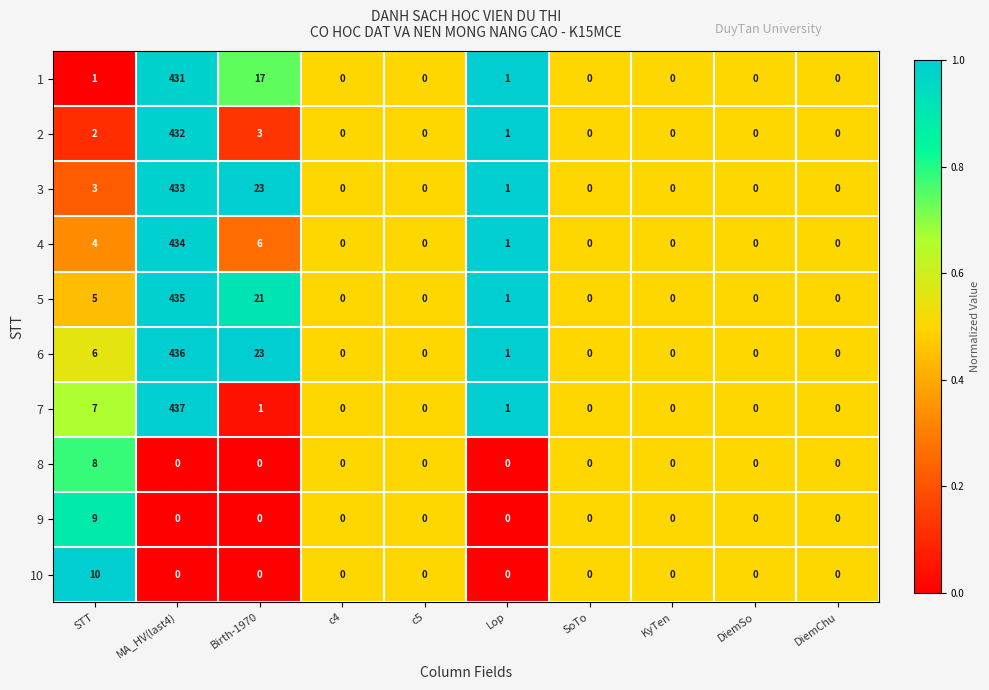

True or false: 3 has a value of -247 at DiemSo.

False